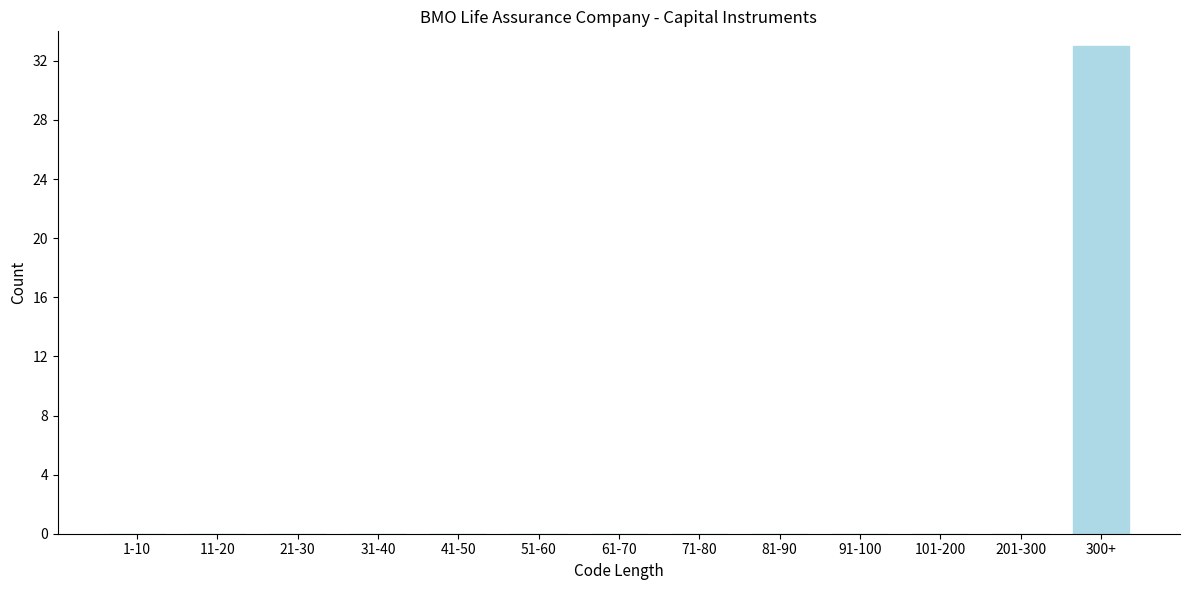

Reading right to left, what are all the values shown in this chart?

300+=33	201-300=0	101-200=0	91-100=0	81-90=0	71-80=0	61-70=0	51-60=0	41-50=0	31-40=0	21-30=0	11-20=0	1-10=0